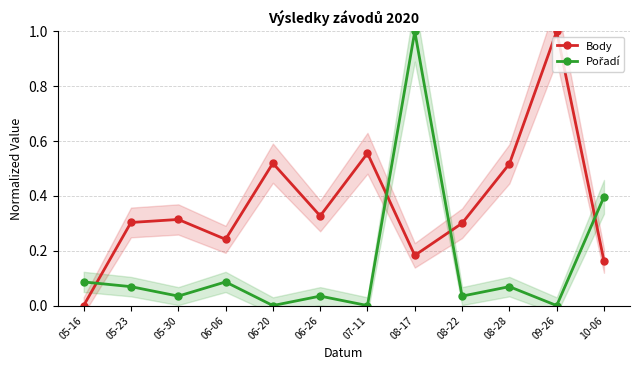

List the labels in order of Body value, smallest first.

05-16, 10-06, 08-17, 06-06, 08-22, 05-23, 05-30, 06-26, 08-28, 06-20, 07-11, 09-26